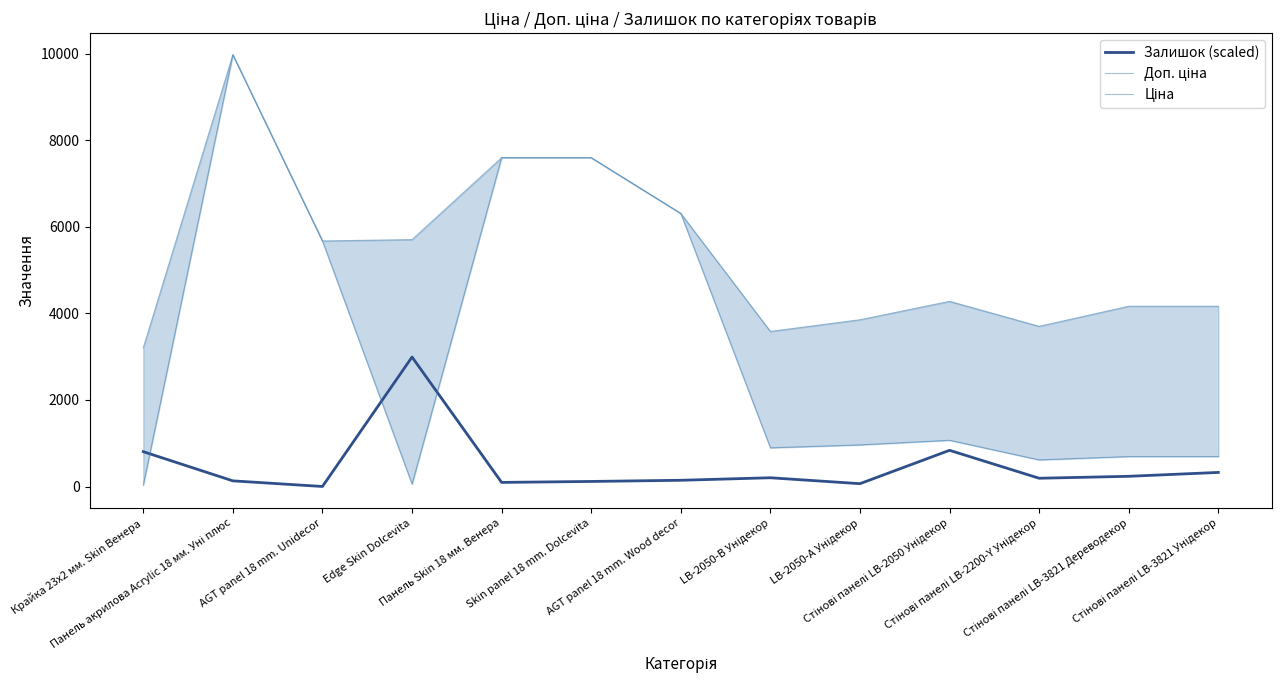

Is this an area chart (filled region under the line)?

No